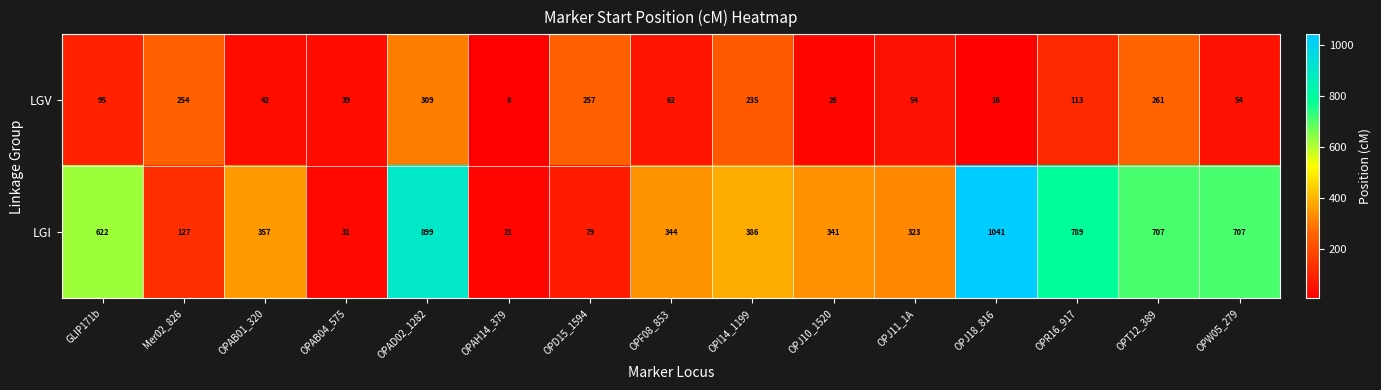

How many values in the LGI series are below 357?

7